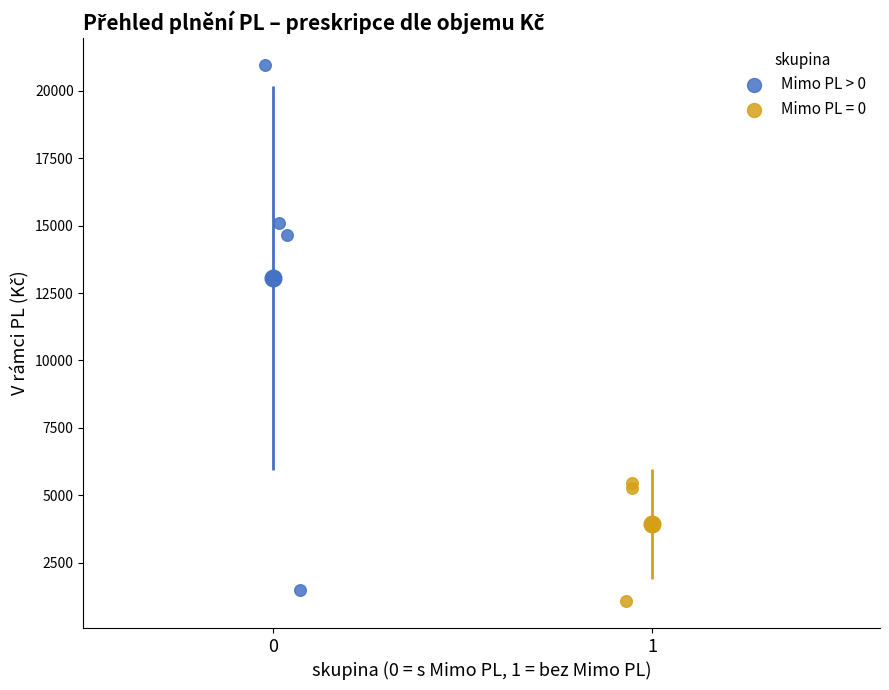

Which series has the widest spread of Y values?

Mimo PL > 0